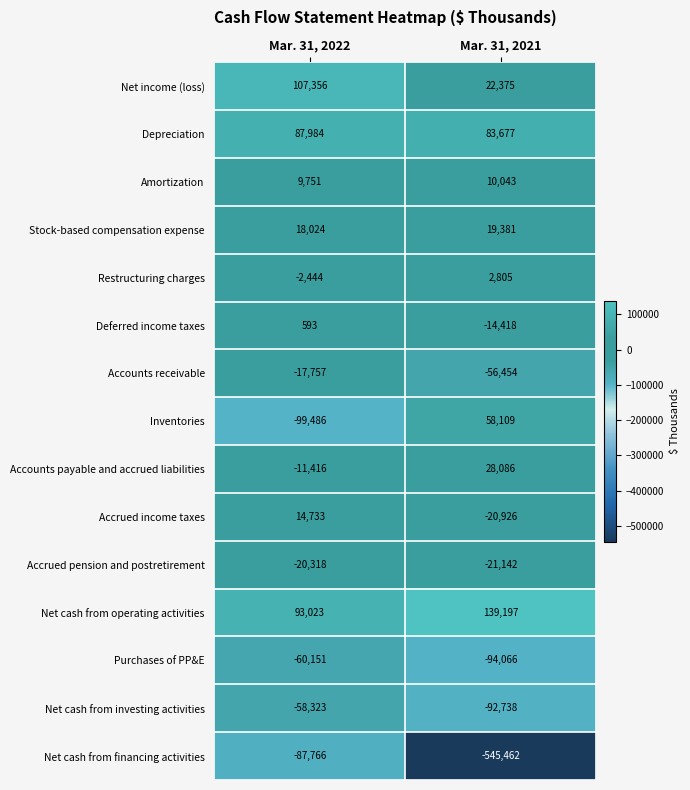

What is the average value of the Net cash from financing activities series?

-316614